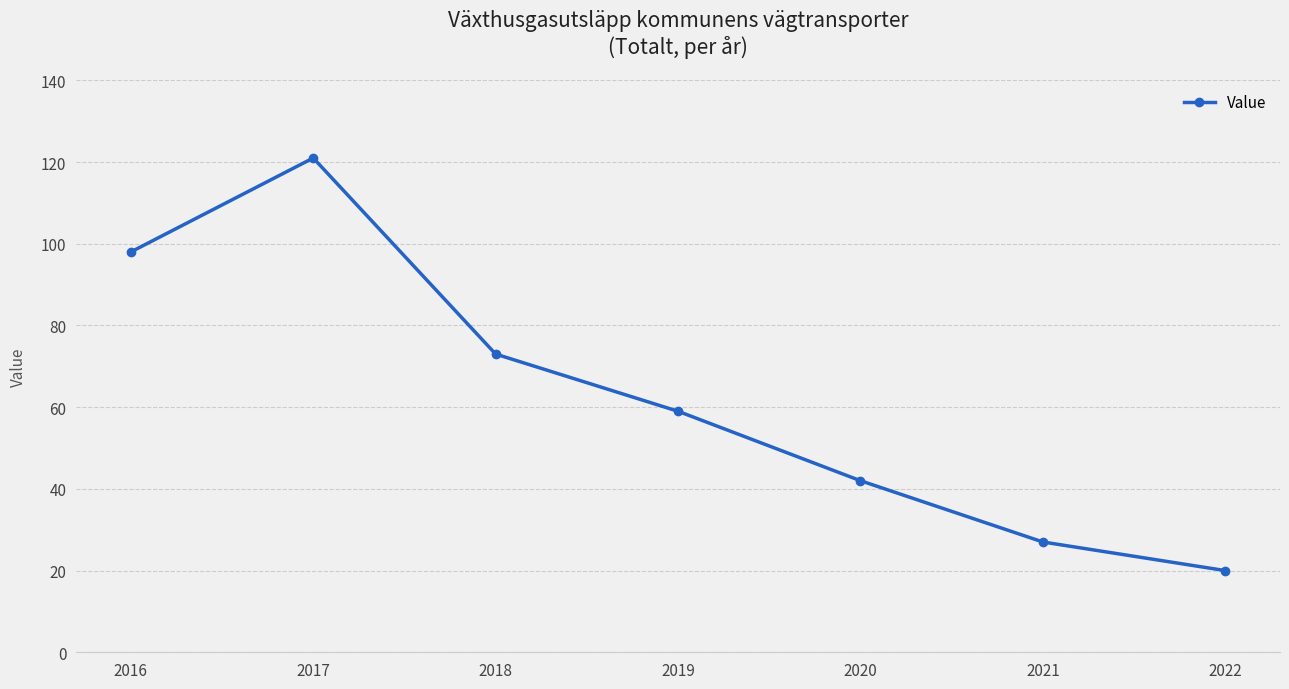

Does the chart have visible grid lines?

Yes